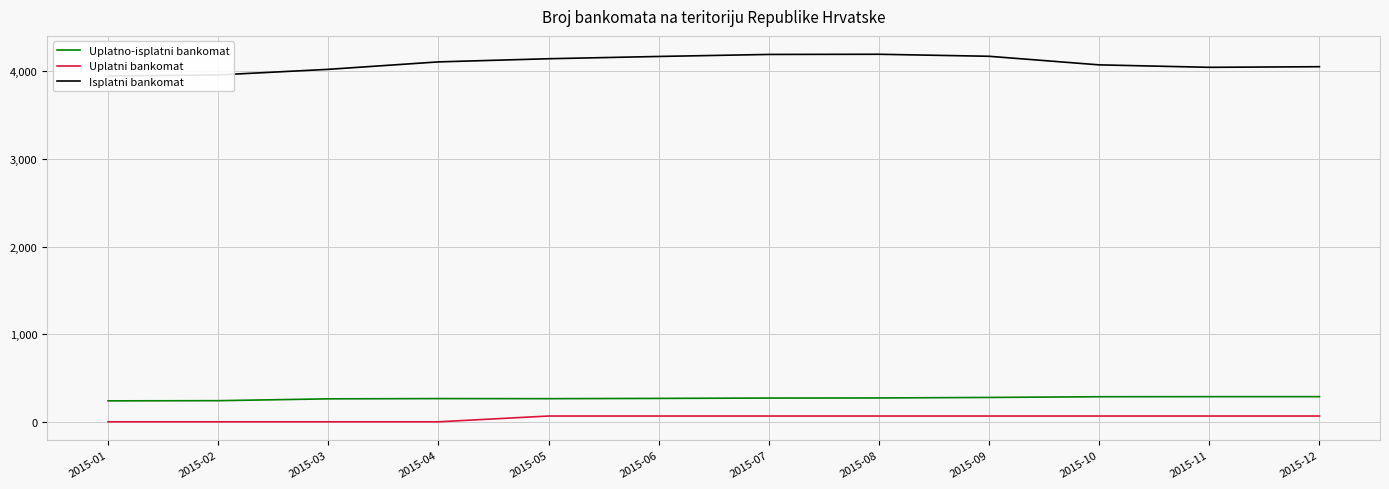

Where is Uplatno-isplatni bankomat nearest to the value 264?

2015-03